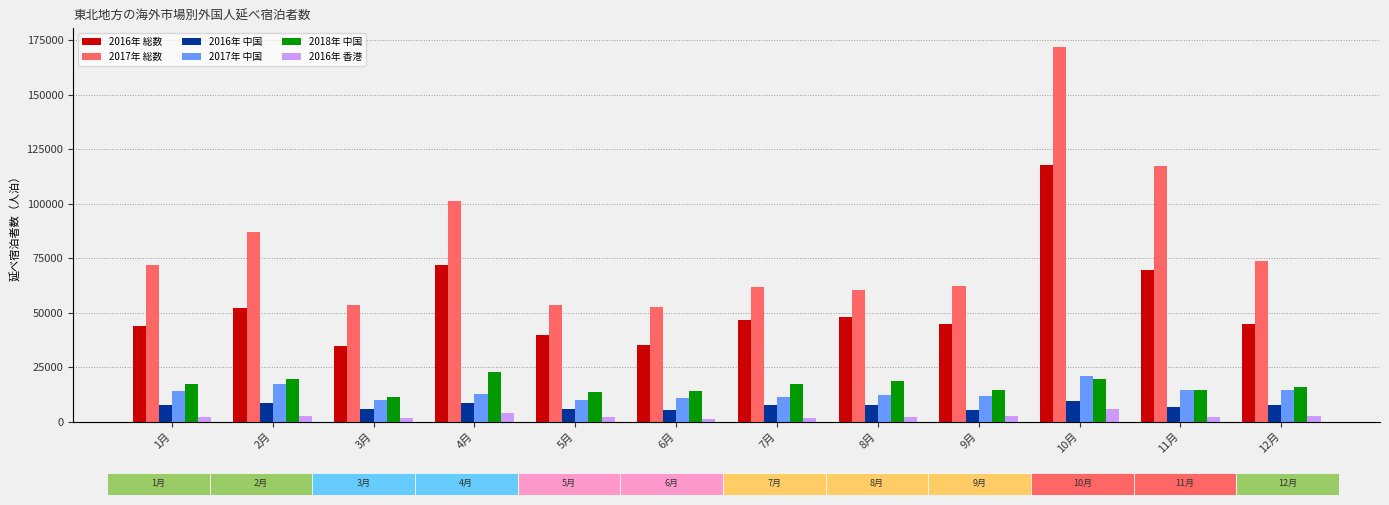

Reading right to left, list all the values displayed in this chart.

2016年 総数: 44710	69600	117700	44690	47770	46660	35050	39760	71870	34660	51990	43960
2017年 総数: 73660	117460	171860	62310	60220	61870	52760	53420	101100	53290	87030	71850
2016年 中国: 7540	6620	9410	5460	7460	7430	5130	5870	8550	5620	8650	7650
2017年 中国: 14690	14700	21090	11520	12140	11350	10890	10020	12420	9810	17370	14150
2018年 中国: 15920	14340	19300	14360	18500	17270	14000	13610	22630	11110	19580	17090
2016年 香港: 2630	2280	5540	2710	2240	1730	1300	1980	3920	1510	2600	1960